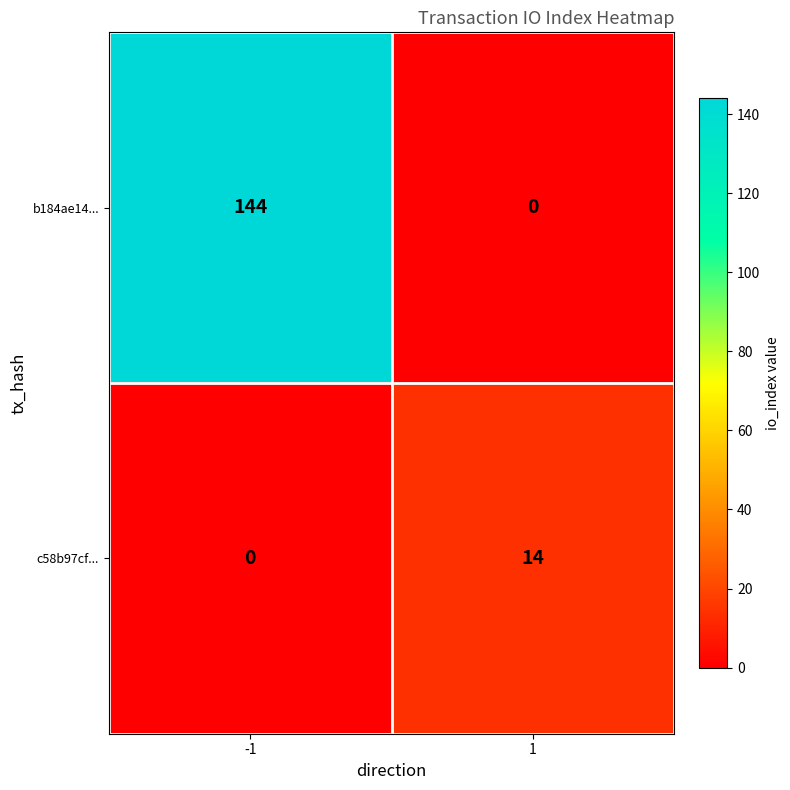

What is the average value of the b184ae14... series?

72